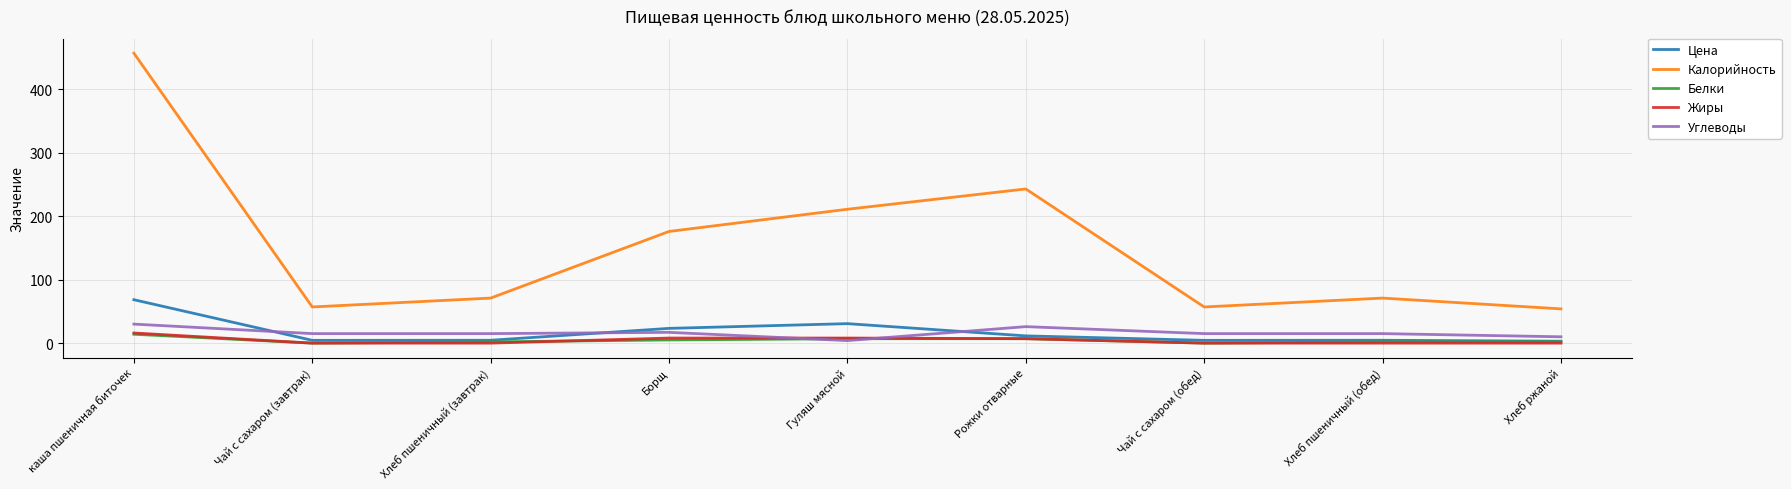

What value does the Белки series have at каша пшеничная биточек?

14.0